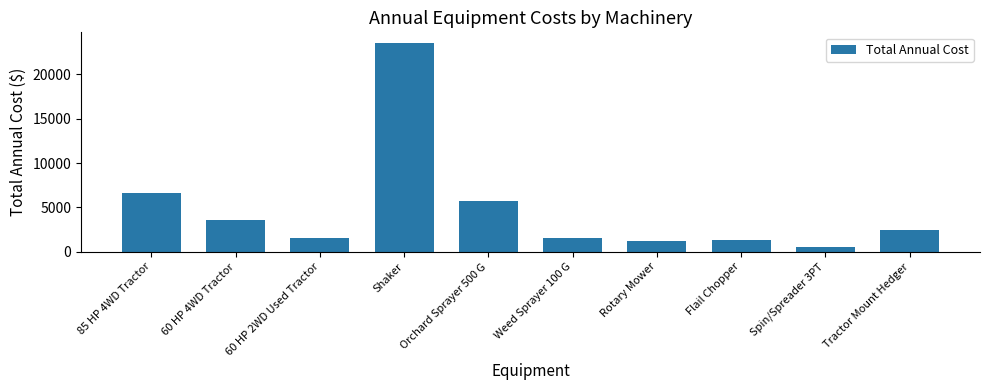

What position from the left is 60 HP 4WD Tractor?

2